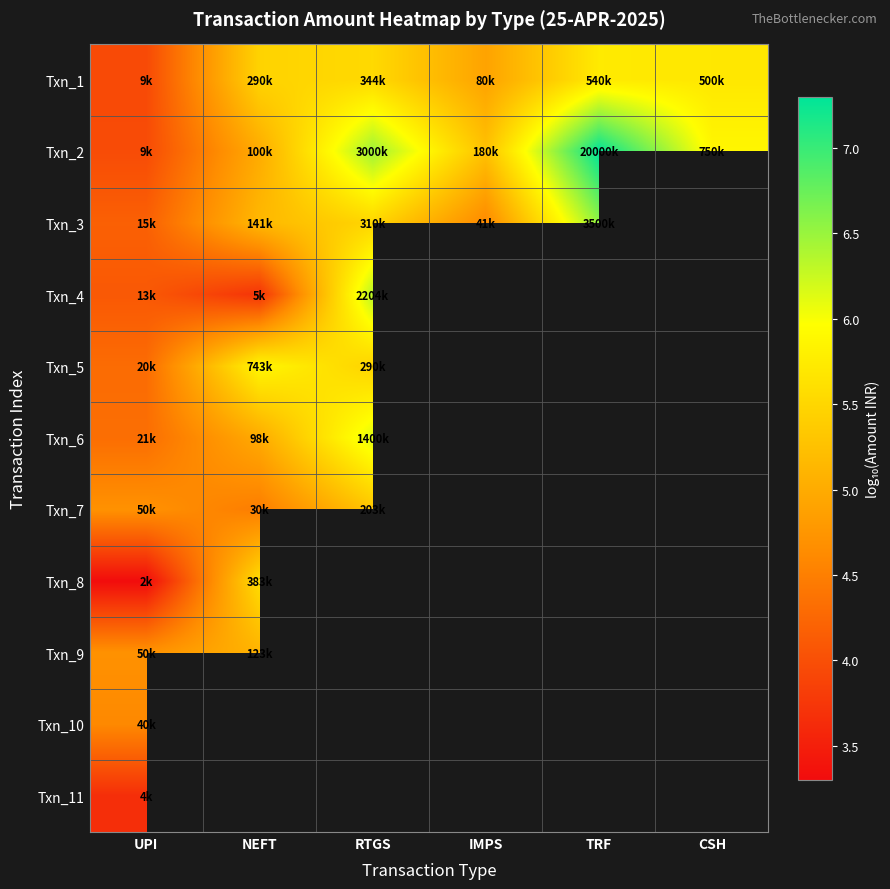

What is the difference between the highest and lowest values at CSH?

0.2